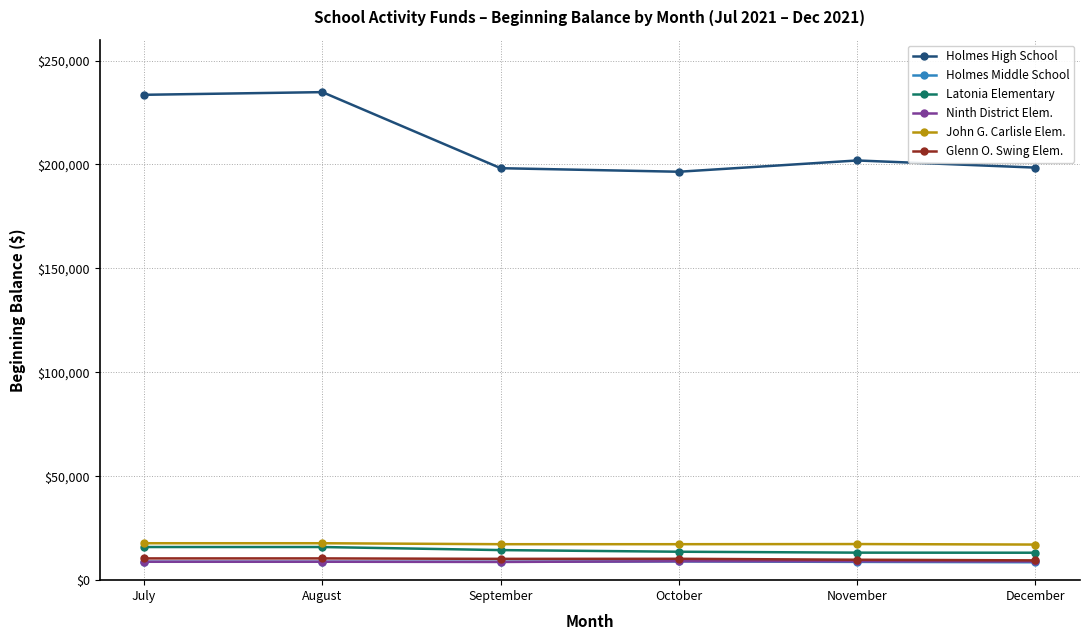

What is the lowest value of the Holmes High School series?

196489.4